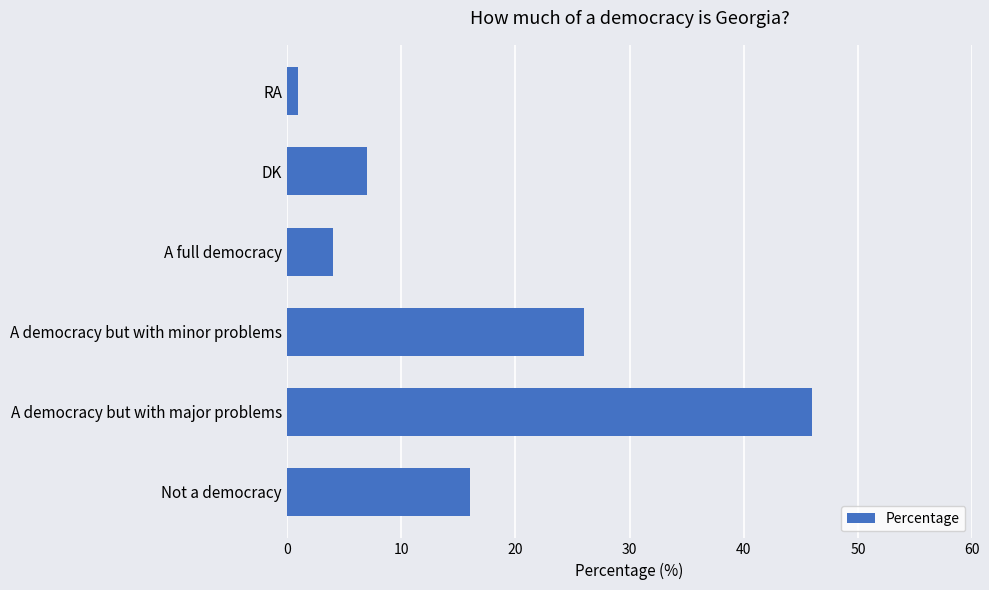

List the labels in order of value, largest first.

A democracy but with major problems, A democracy but with minor problems, Not a democracy, DK, A full democracy, RA